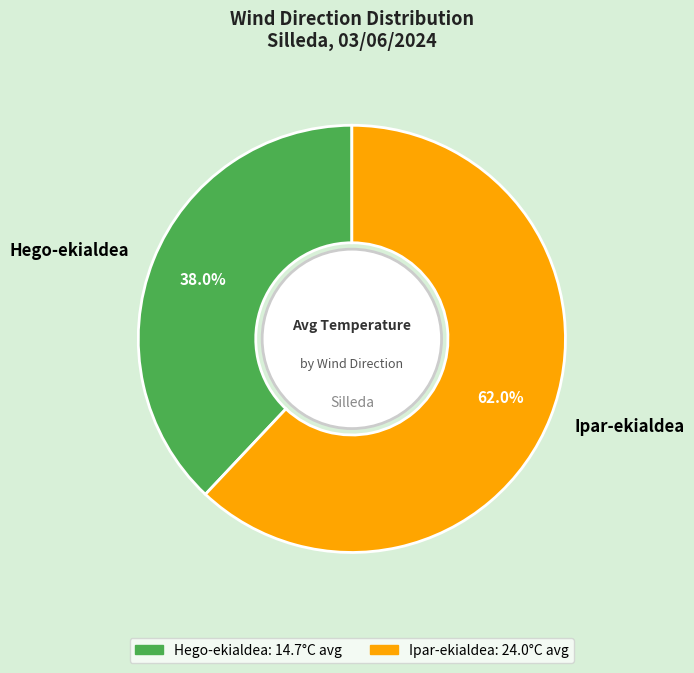

What percentage do Hego-ekialdea and Ipar-ekialdea together represent?

100.0%